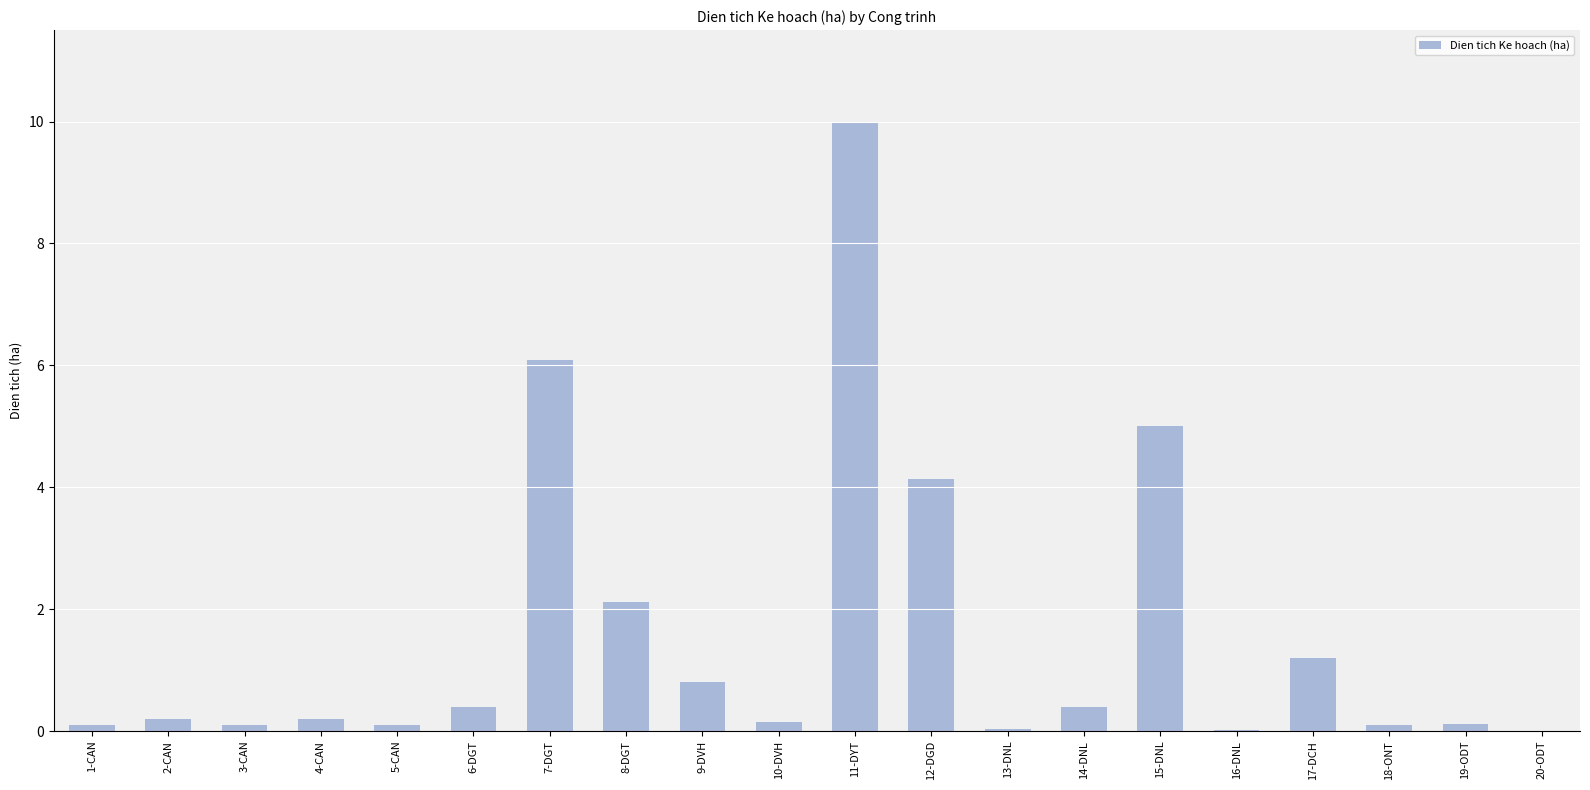

What value does the data have at 17-DCH?

1.2